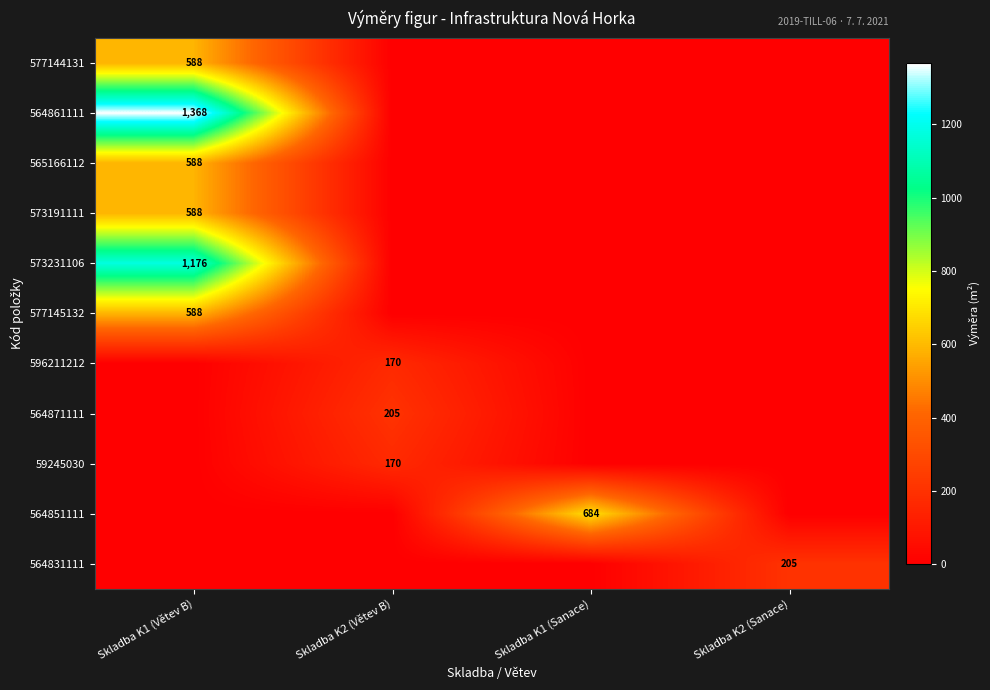

The 564831111 series shows 205 at Skladba K2 (Sanace). True or false?

True